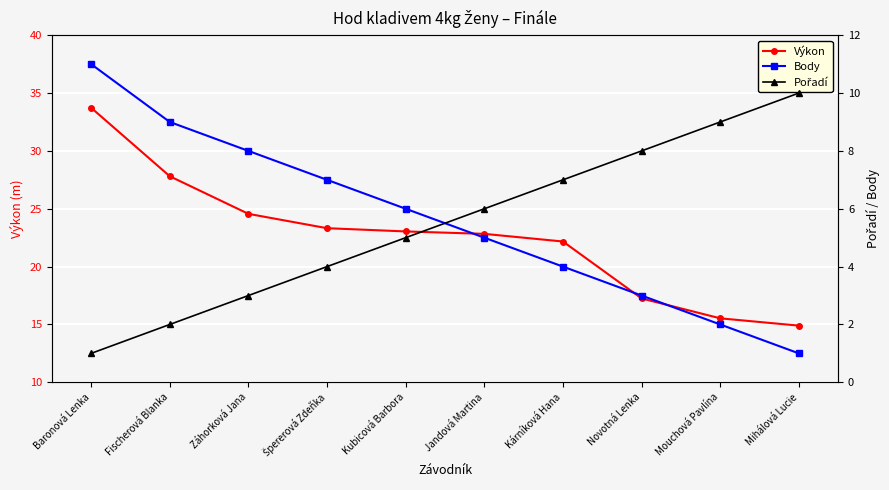

List the series in order of their peak value, highest first.

Výkon, Body, Pořadí